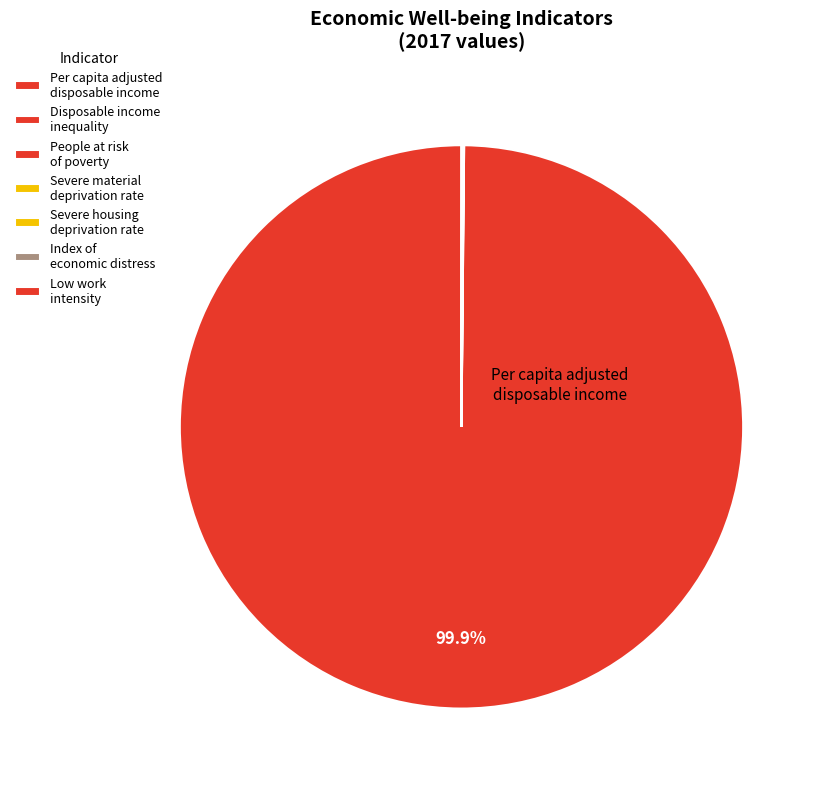

To the nearest percent, what is the average slice percentage?

14%